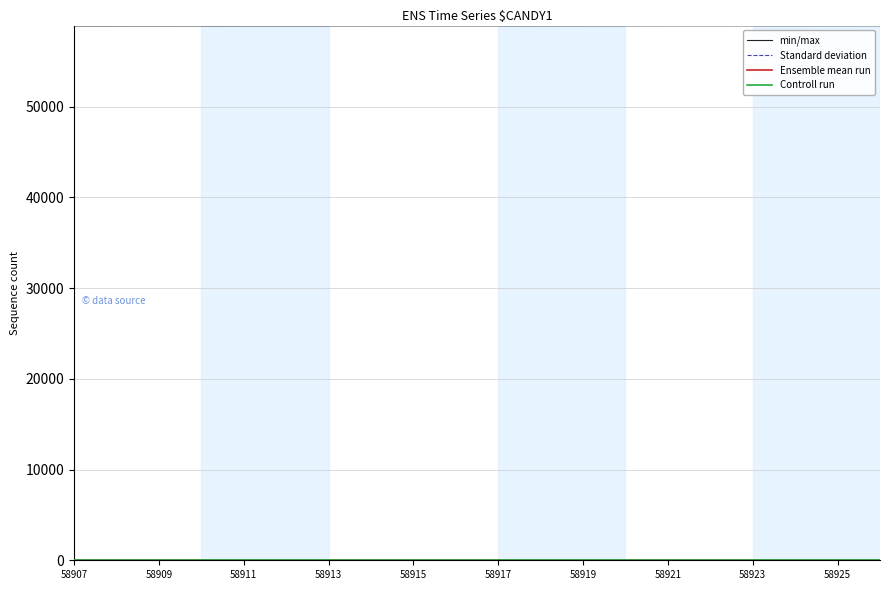

Where is Ensemble mean run nearest to the value 0?

58907